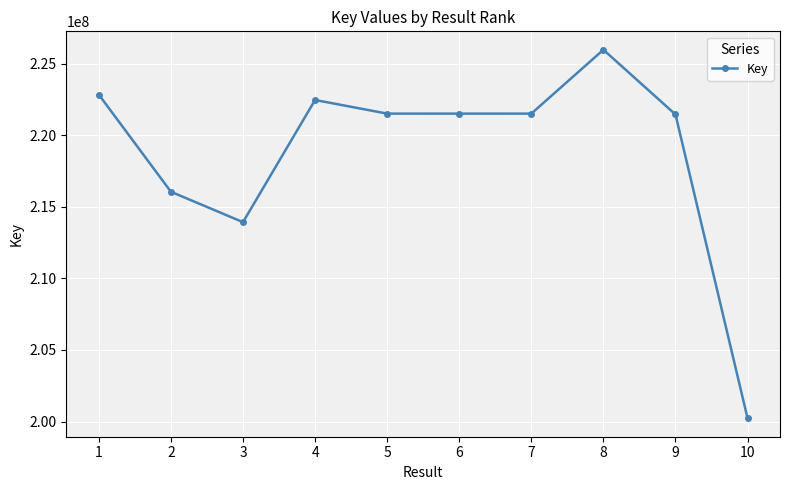

What is the approximate value at 4?

222453563